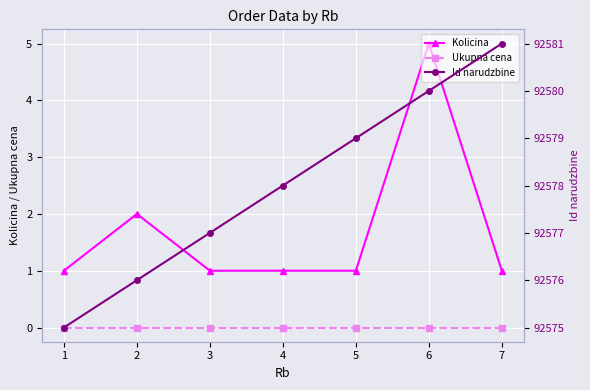

What is the average value of the Id narudzbine series?

92578